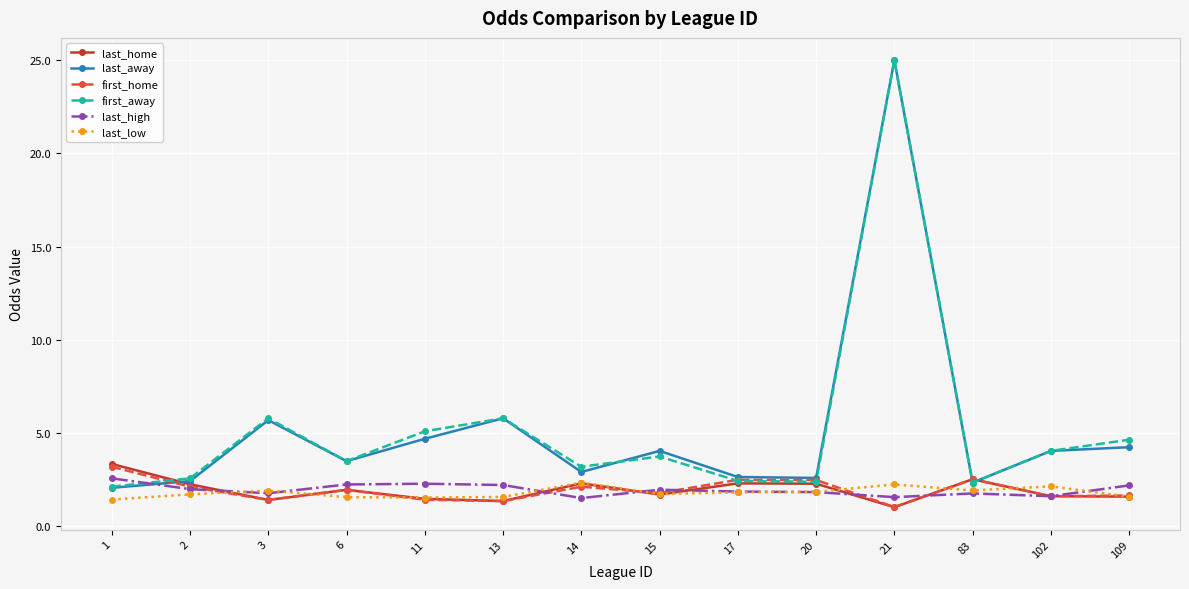

What is the difference between the last_away values at 102 and 83?

1.7